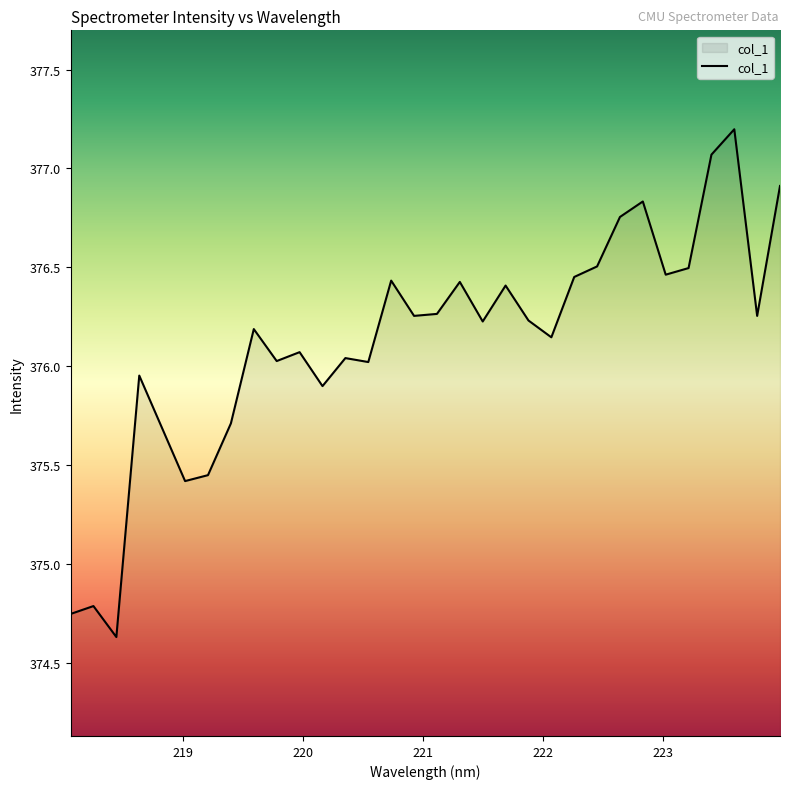

What is the maximum value shown in the chart?

377.2